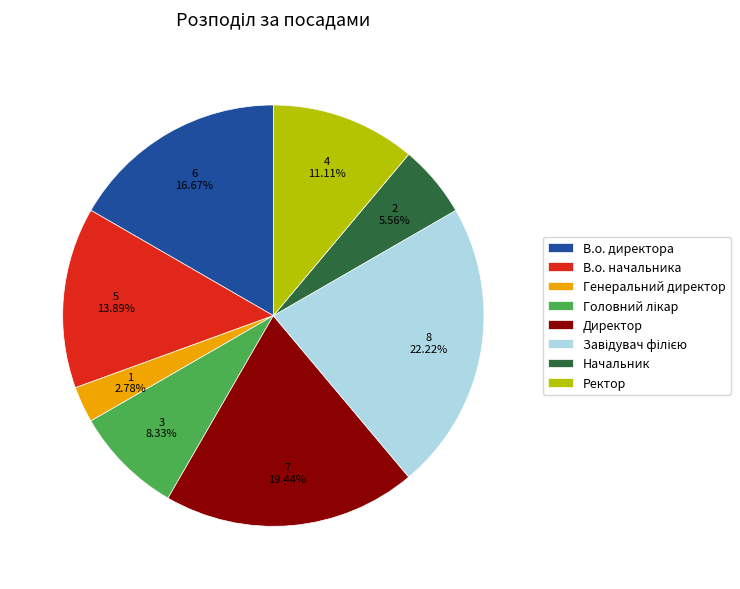

Count the number of slices in the pie.

8